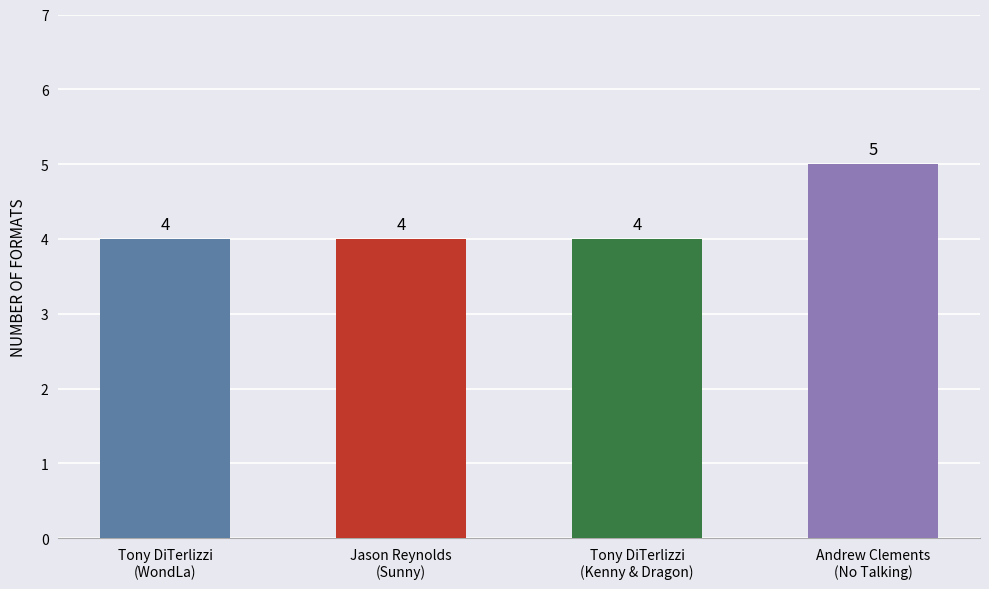

What is the change in value from Tony DiTerlizzi
(Kenny & Dragon) to Andrew Clements
(No Talking)?

+1